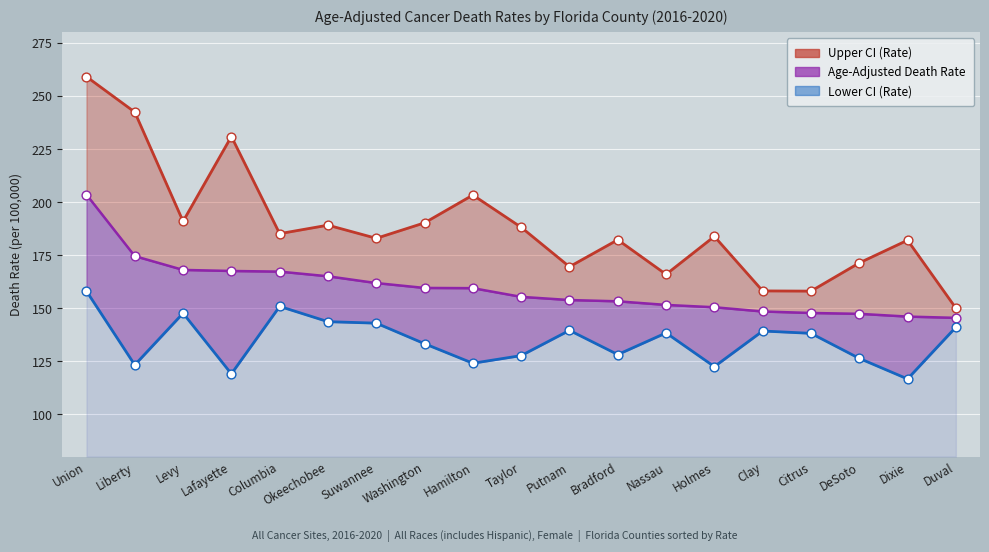

Is the value of Lower CI (Rate) at DeSoto greater than the value of Age-Adjusted Death Rate at Dixie?

No